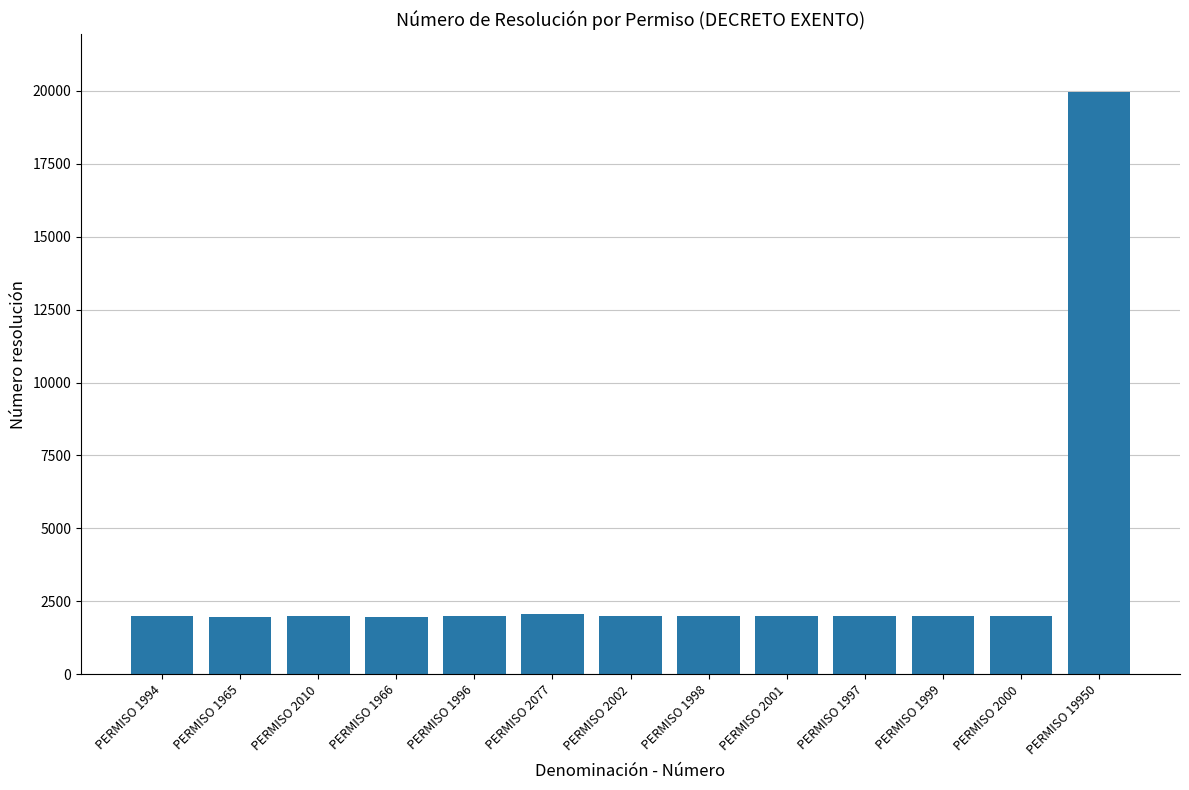

What is the label of the 11th bar from the left?

PERMISO 1999